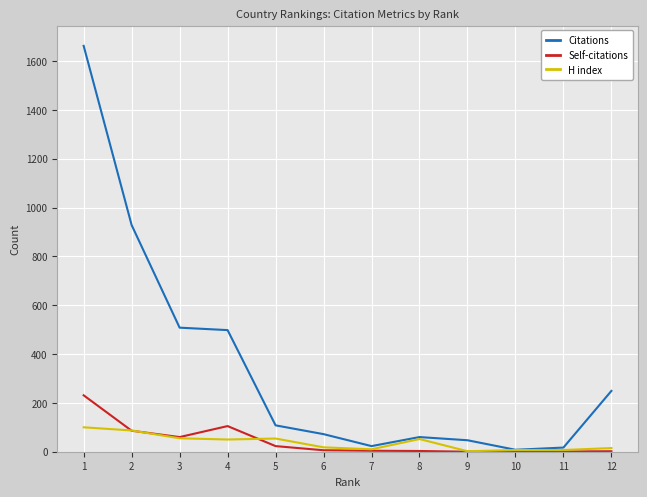

What is the greatest value displayed?

1662